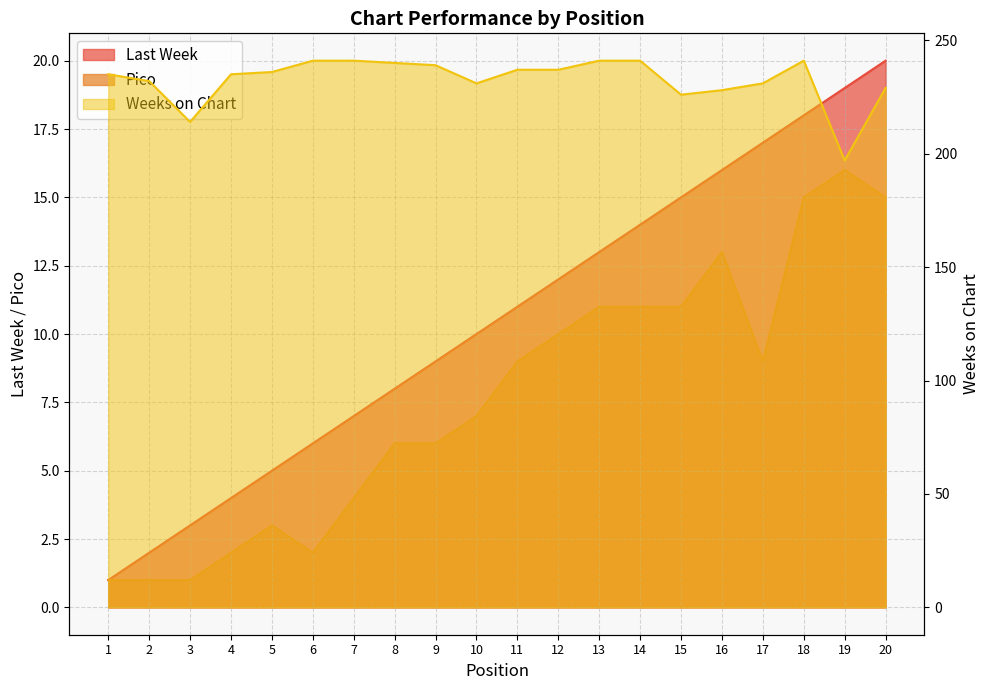

Which series has the widest spread of values?

Weeks on Chart